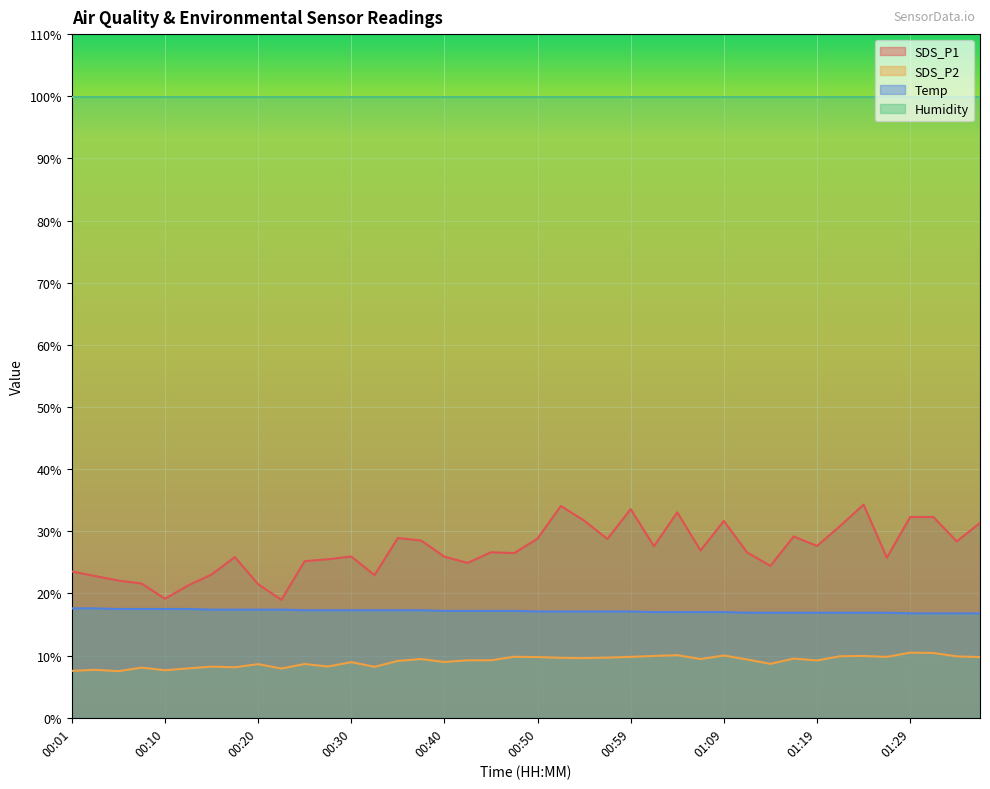

Is it true that SDS_P1 equals 41.3 at 01:19?

False